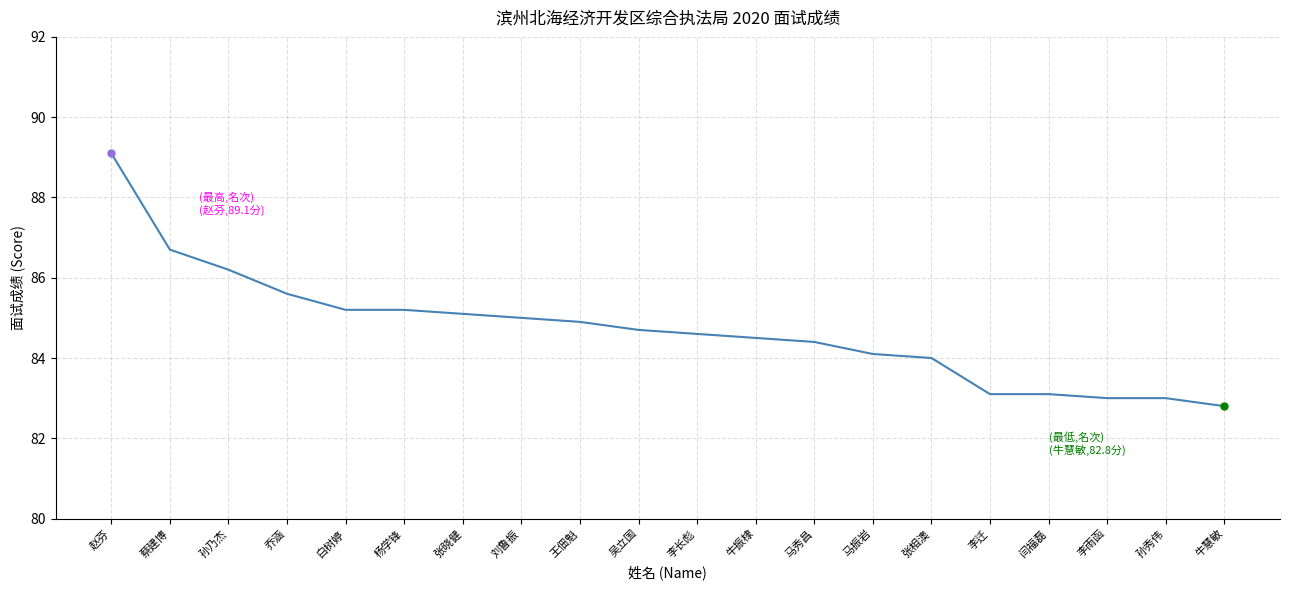

At which category does the chart reach its minimum across all series?

牛慧敏